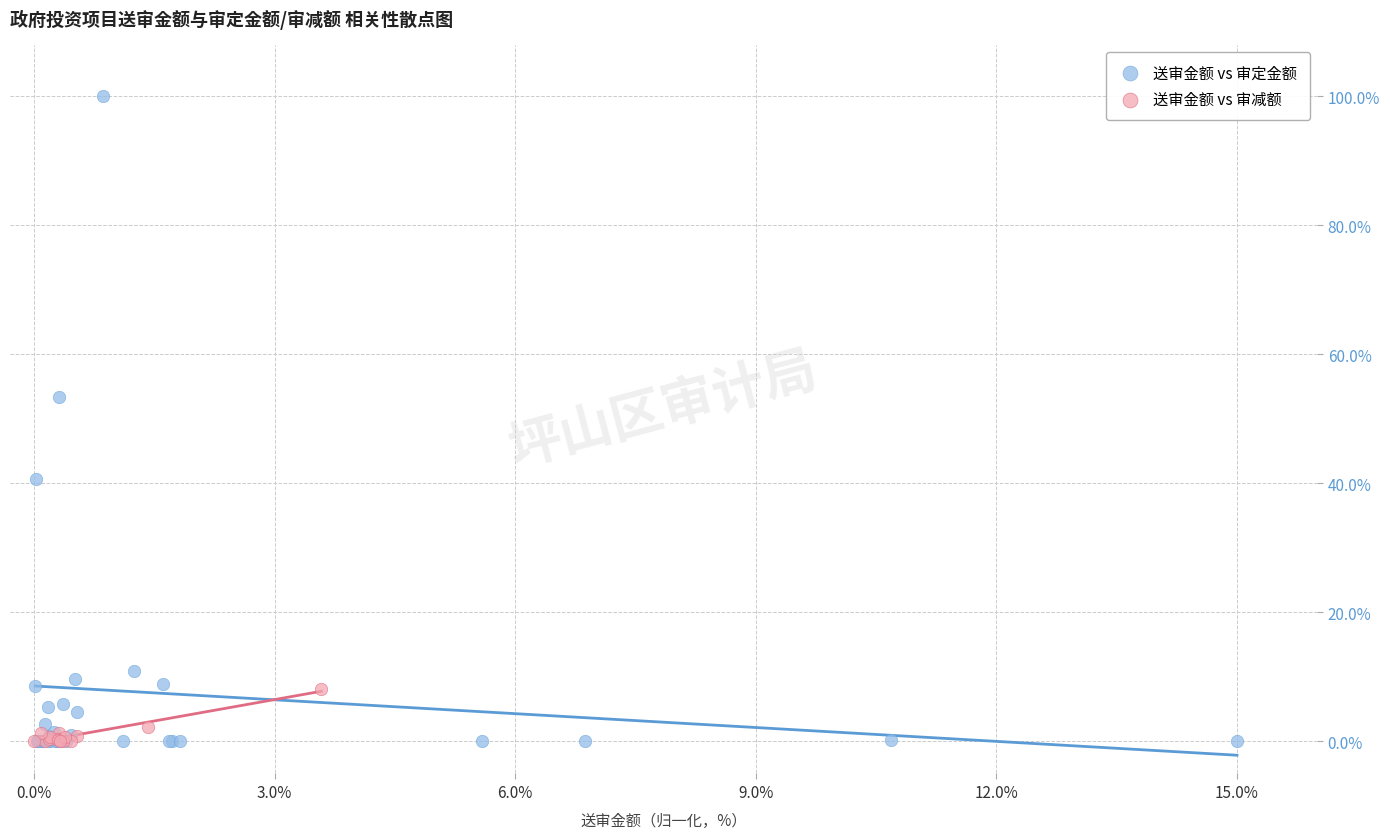

Which series reaches the maximum Y coordinate?

送审金额 vs 审定金额